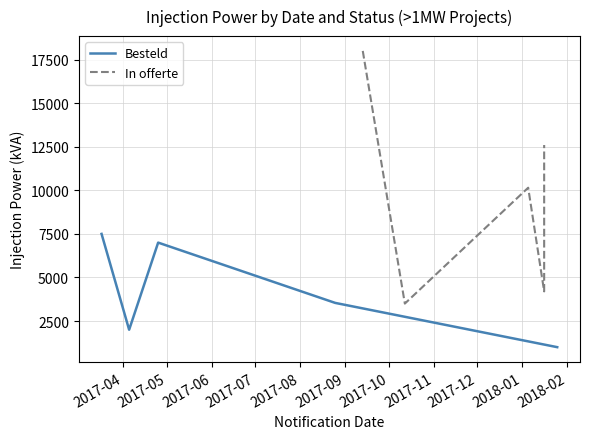

At how many categories does at least one series exceed 10402?

2